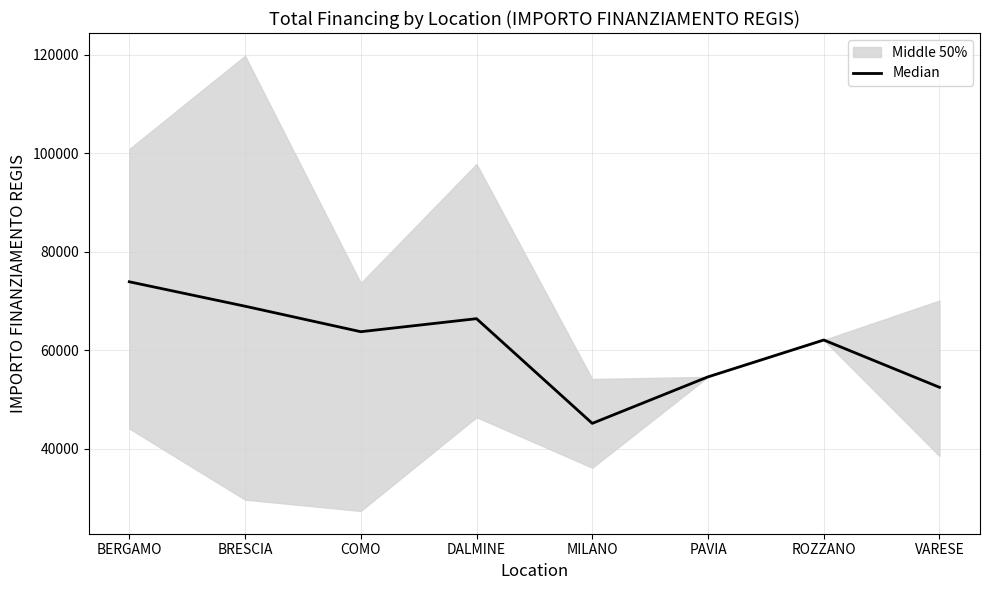

What is the ratio of the value at DALMINE to the value at BERGAMO?

0.9